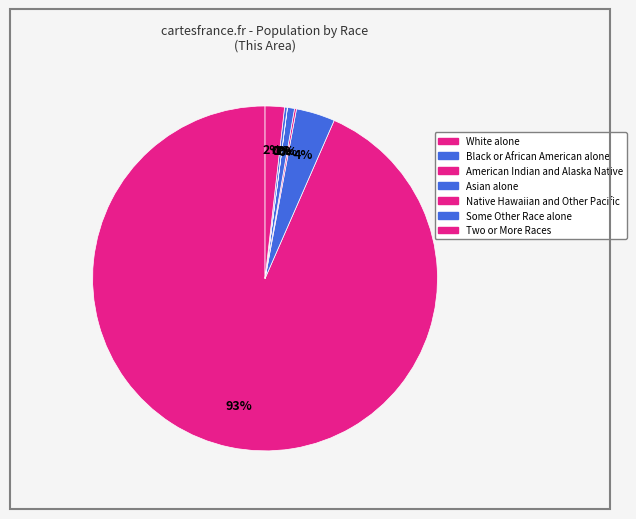

Which category accounts for the majority?

White alone